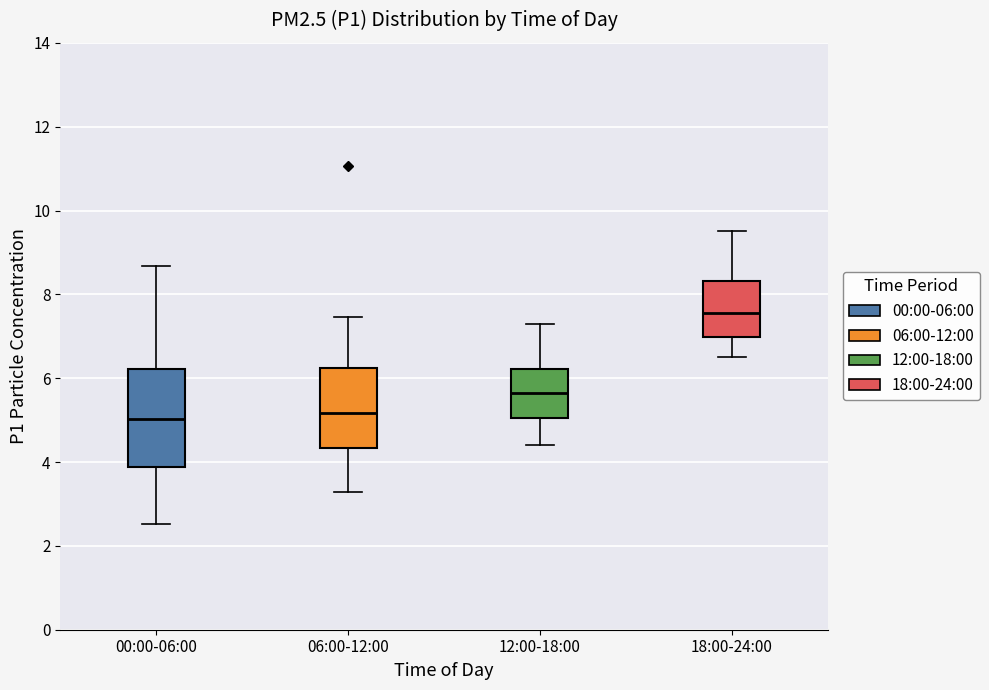

Reading left to right, transcribe this box plot: for each box, give where its median line is, the range the box spans, and where its two whiskers end, as read against the y-axis. The values are not printed on the chart, so give them approximately, as read against the axis.

00:00-06:00: median 5.0, box 3.8 to 6.2, whiskers 2.6 to 8.6
06:00-12:00: median 5.2, box 4.4 to 6.2, whiskers 3.2 to 7.4
12:00-18:00: median 5.6, box 5.0 to 6.2, whiskers 4.4 to 7.4
18:00-24:00: median 7.6, box 7.0 to 8.4, whiskers 6.6 to 9.6